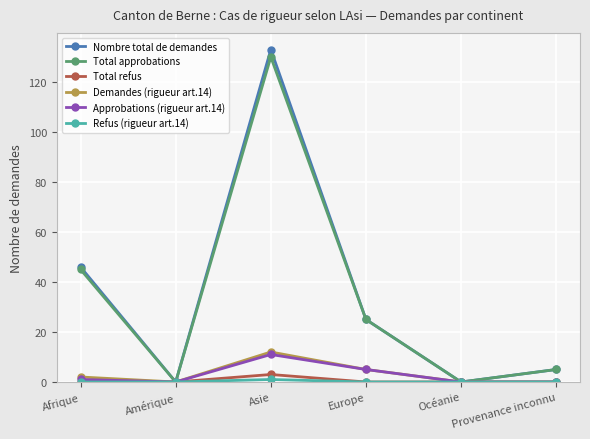

True or false: Approbations (rigueur art.14) has more than 0 interior local peaks.

True